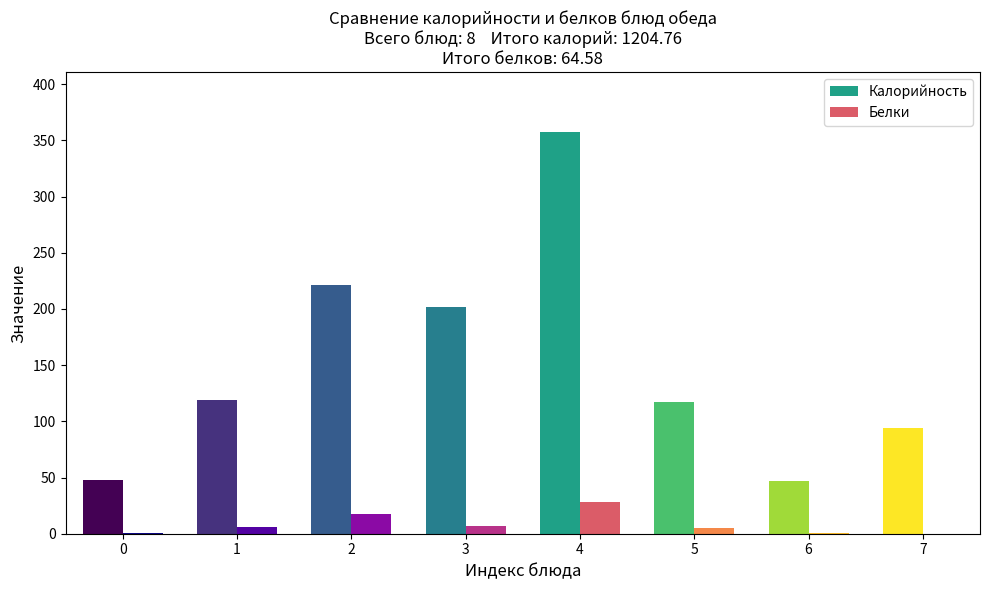

At how many categories does at least one series exceed 220?

2